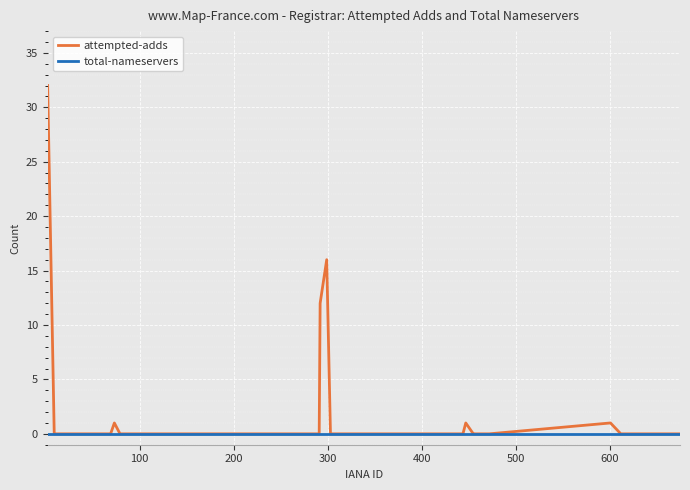

Rank the series by their maximum value, from lowest to highest.

total-nameservers, attempted-adds